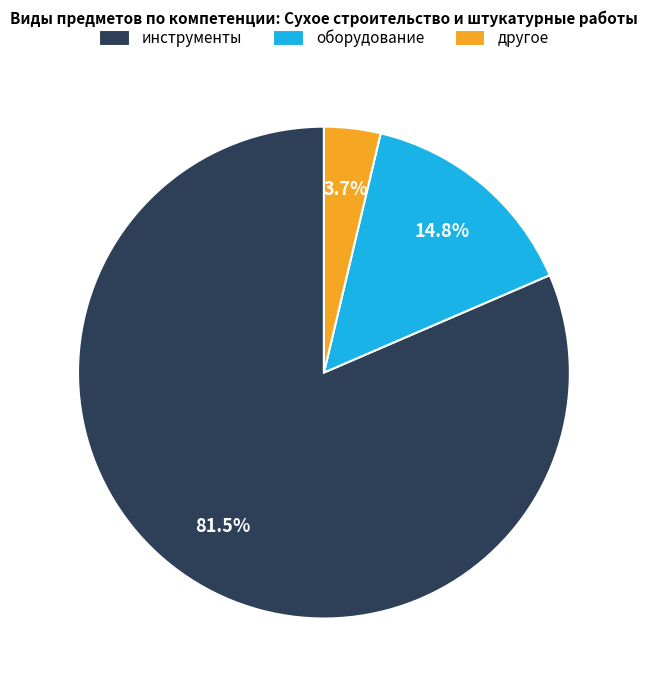

Count the number of slices in the pie.

3